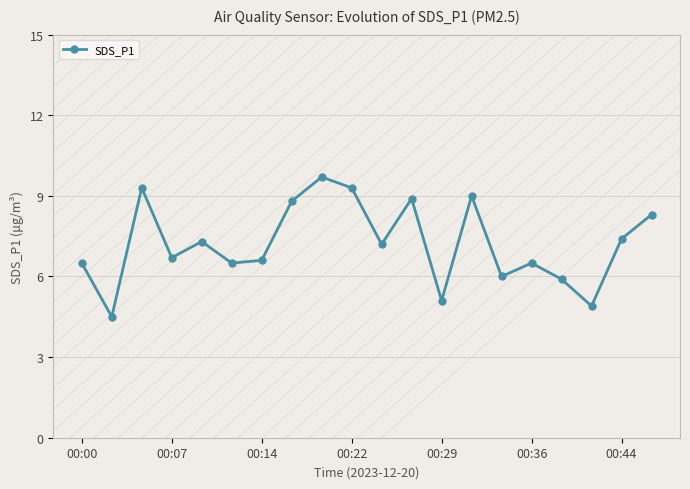

Reading left to right, extract all data points from this chart.

6.5	4.5	9.3	6.7	7.3	6.5	6.6	8.8	9.7	9.3	7.2	8.9	5.1	9.0	6.0	6.5	5.9	4.9	7.4	8.3